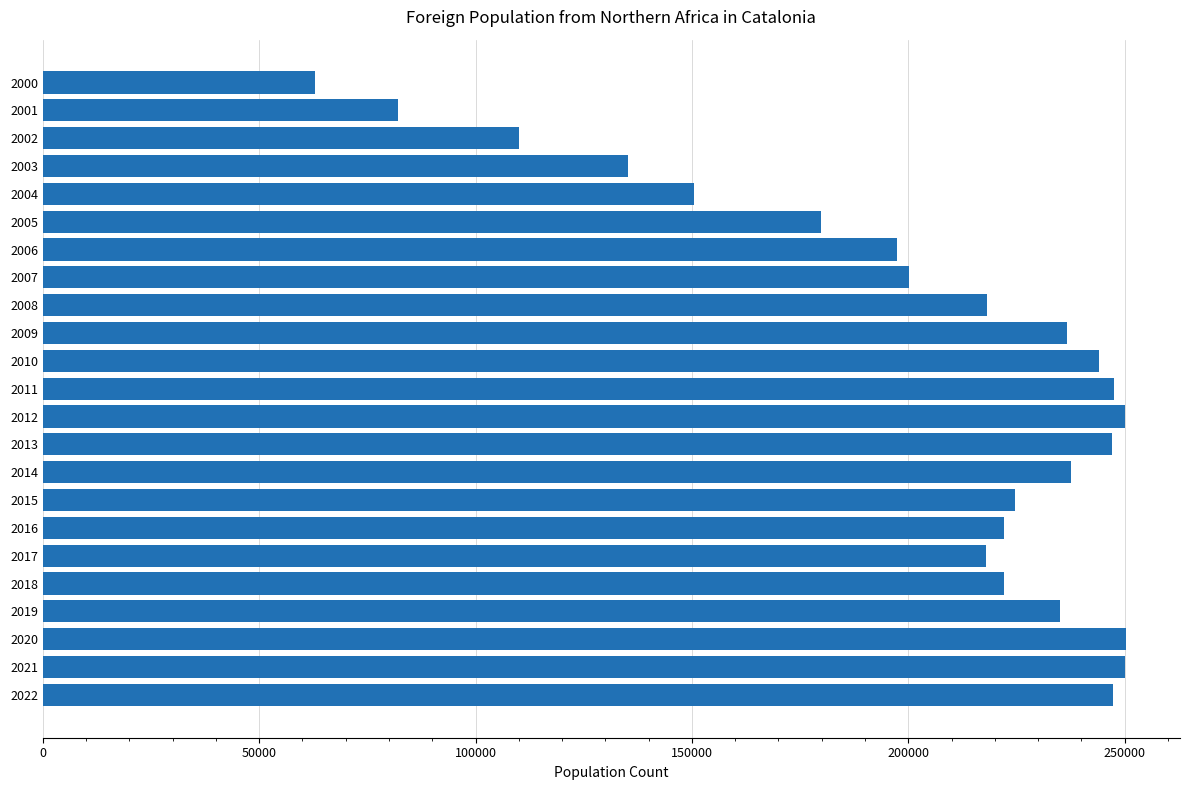

Is it true that the value at 2013 is 371010?

False